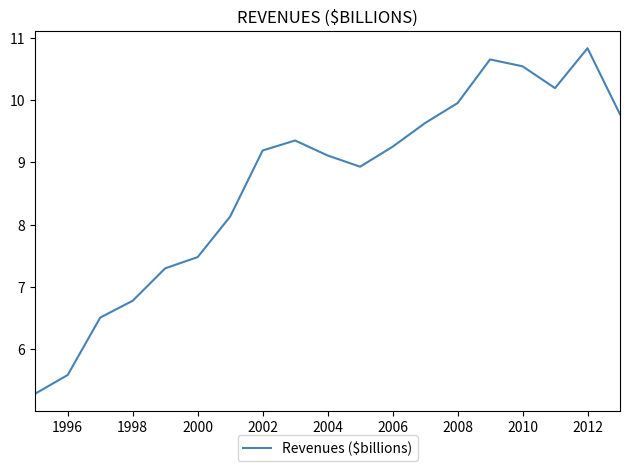

What is the difference between the maximum and minimum values?

5.5